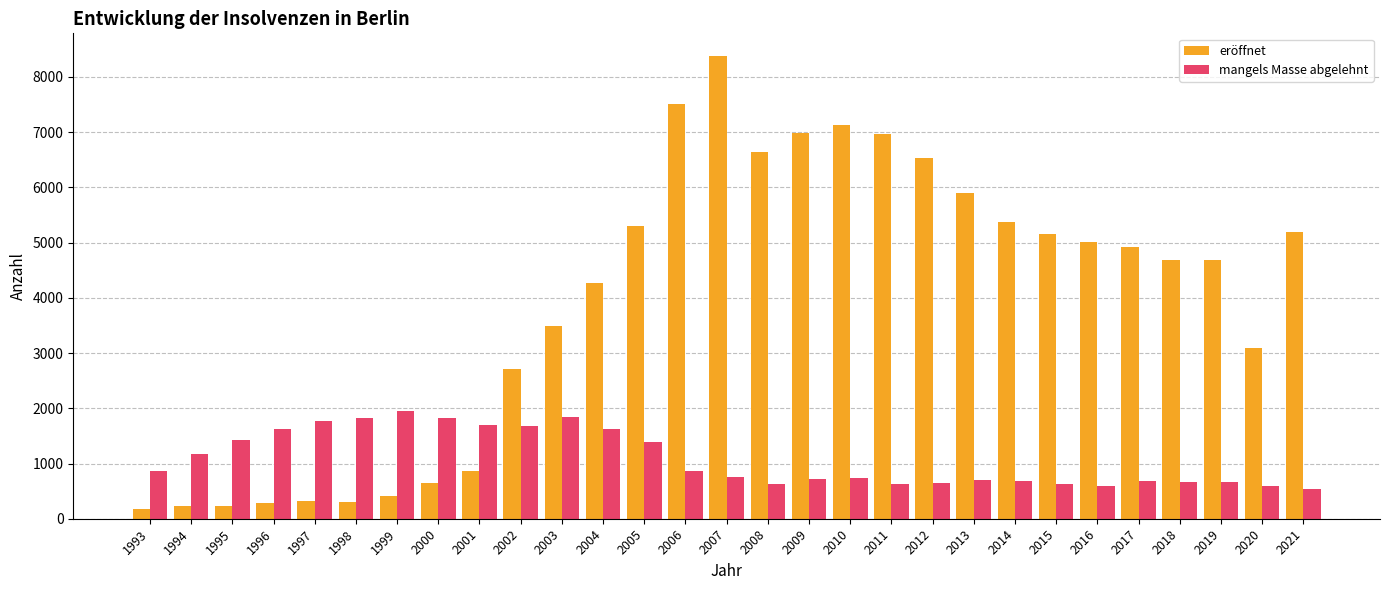

Rank the series at 1998 from lowest to highest value.

eröffnet, mangels Masse abgelehnt